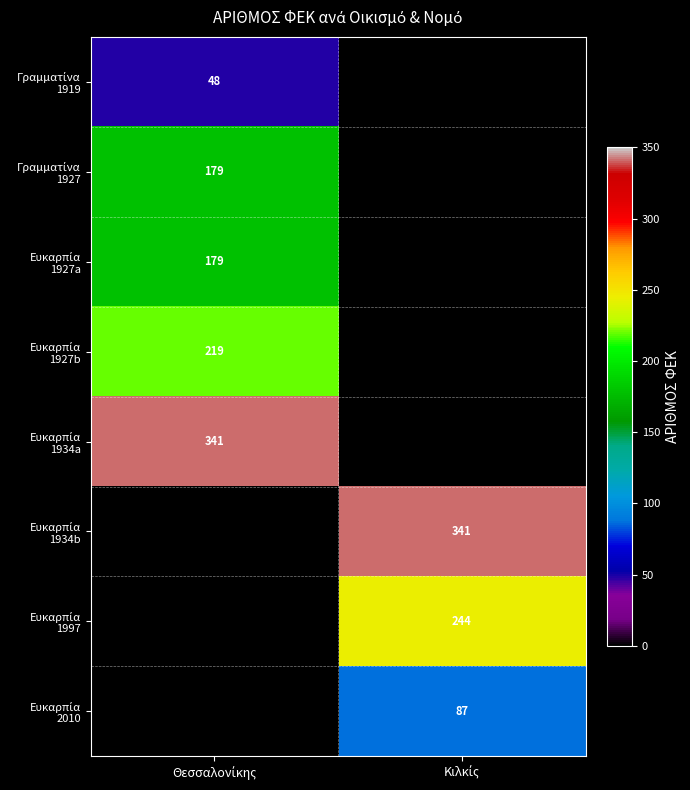

What is the sum of the Ευκαρπία 1934b values at Κιλκίς and Θεσσαλονίκης?

341